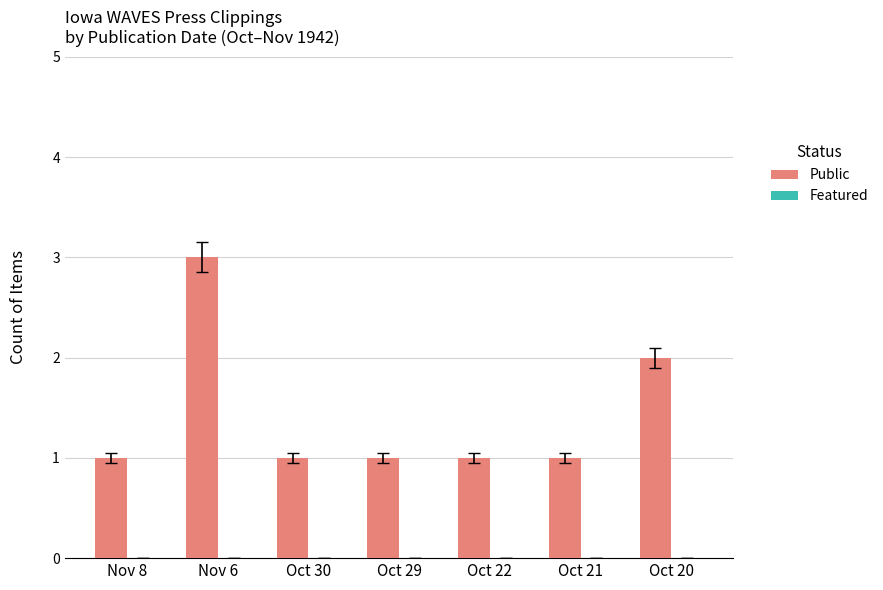

How many bars are there in total?

7